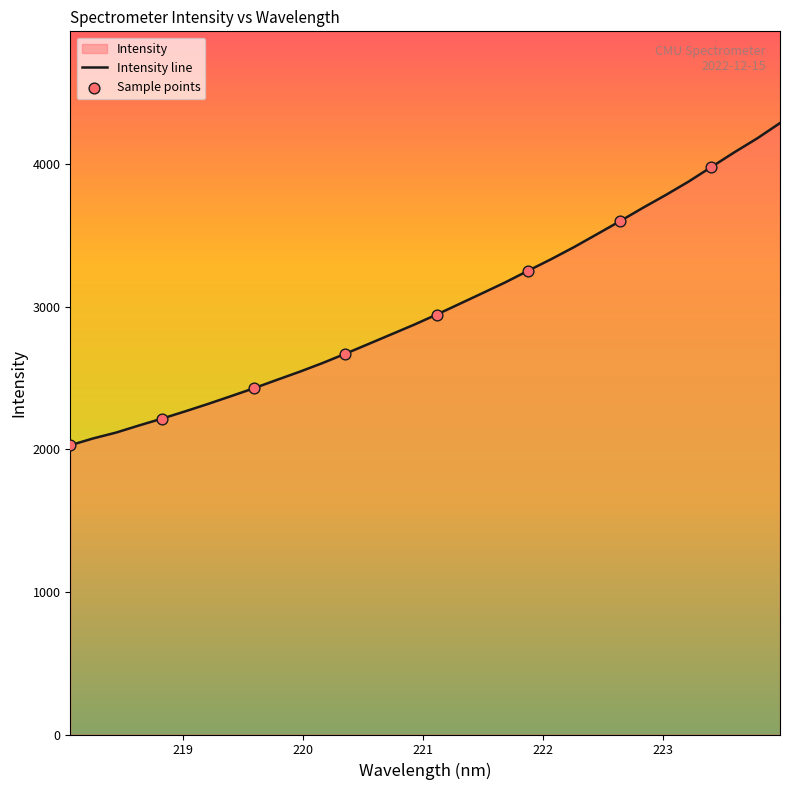

Between 223.5987 and 221.6902, which is larger?

223.5987